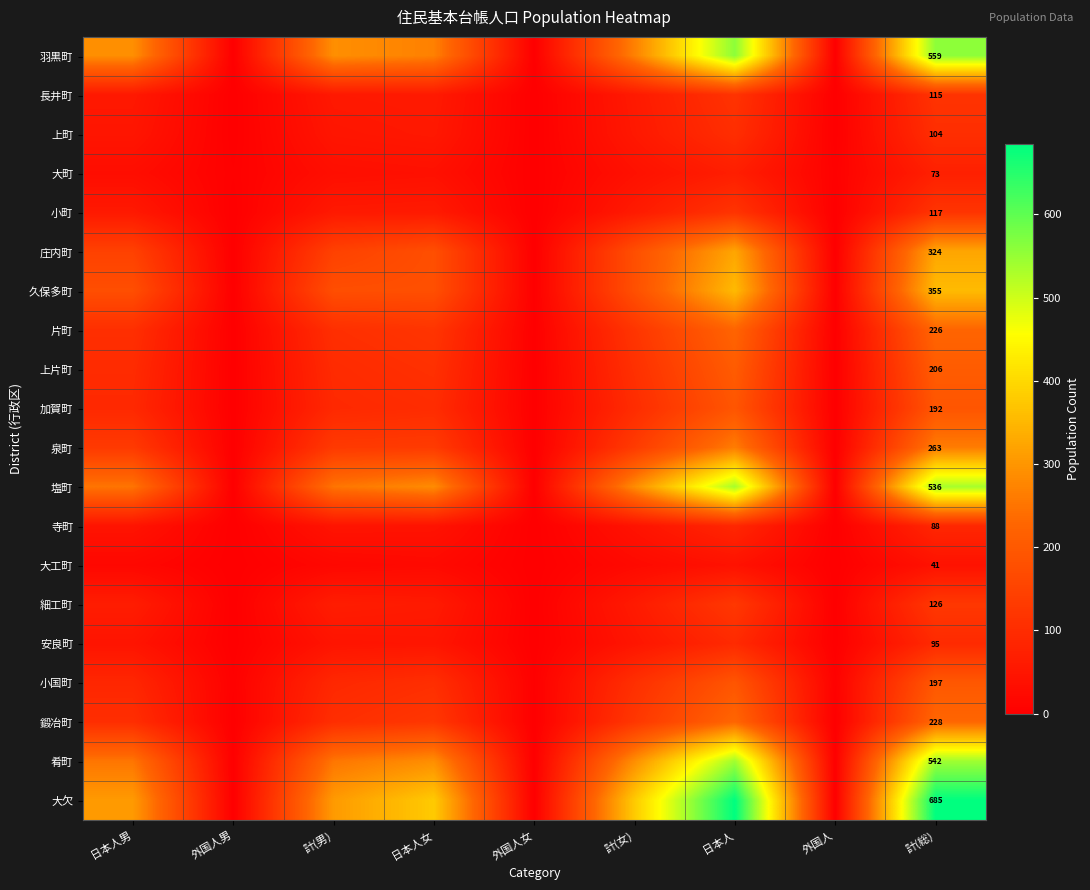

True or false: 上町 has a value of 54 at 計(総).

False